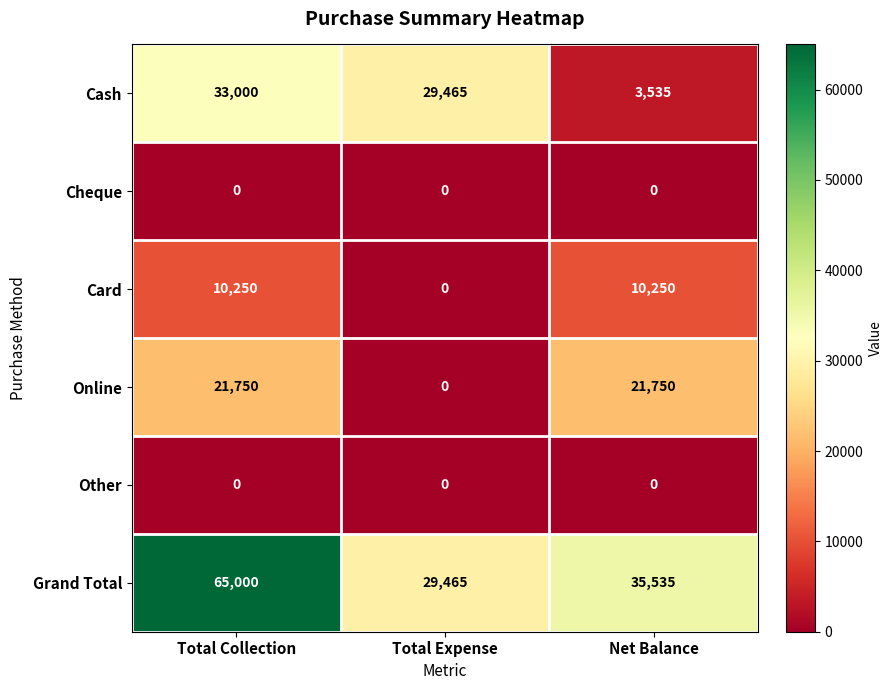

Read the Online value at Total Collection, to the nearest 10.

21750